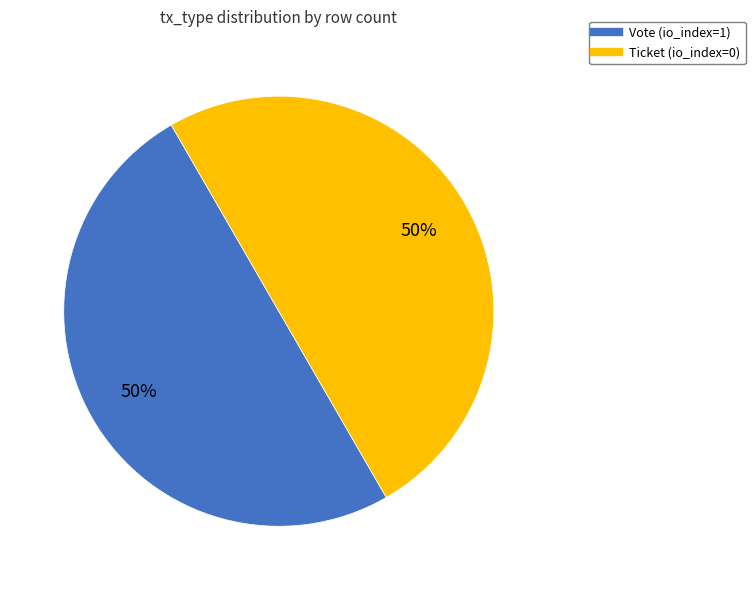

Combined, do Ticket (io_index=0) and Vote (io_index=1) account for over 50%?

Yes